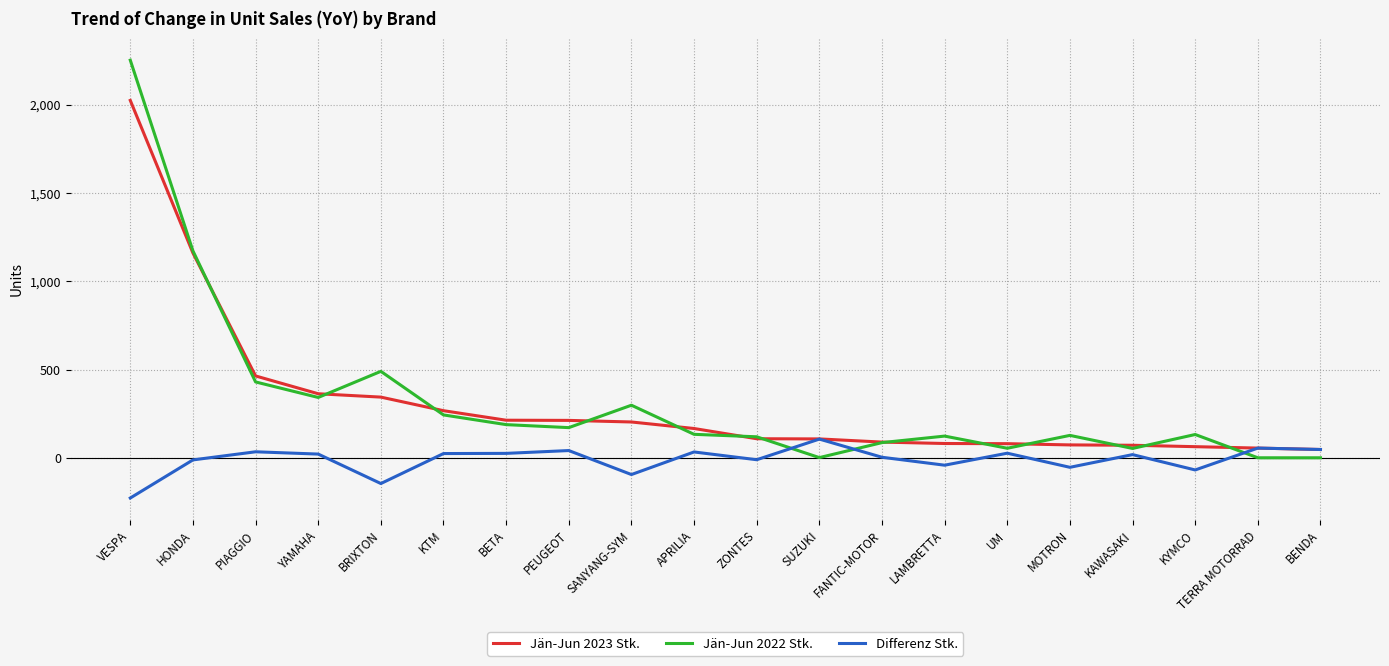

Which series has the widest spread of values?

Jän-Jun 2022 Stk.